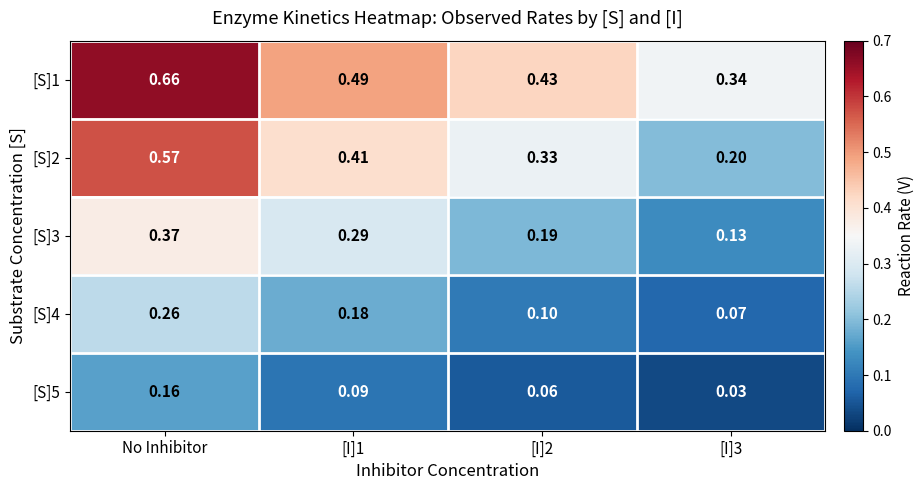

Which category has the highest value across all series?

No Inhibitor